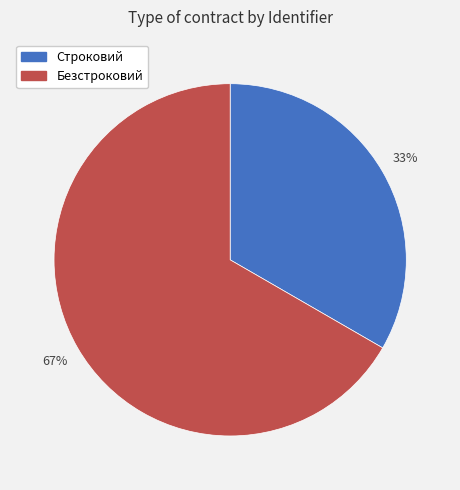

What percentage is the Строковий slice, to the nearest percent?

33%